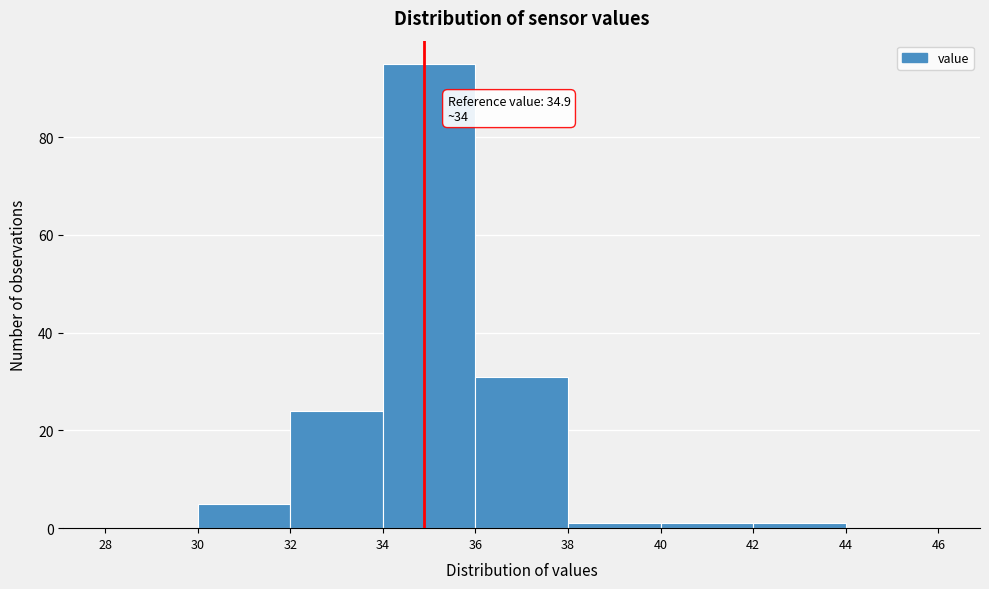

Over which range of the x-axis is the bar tallest?

34 to 36